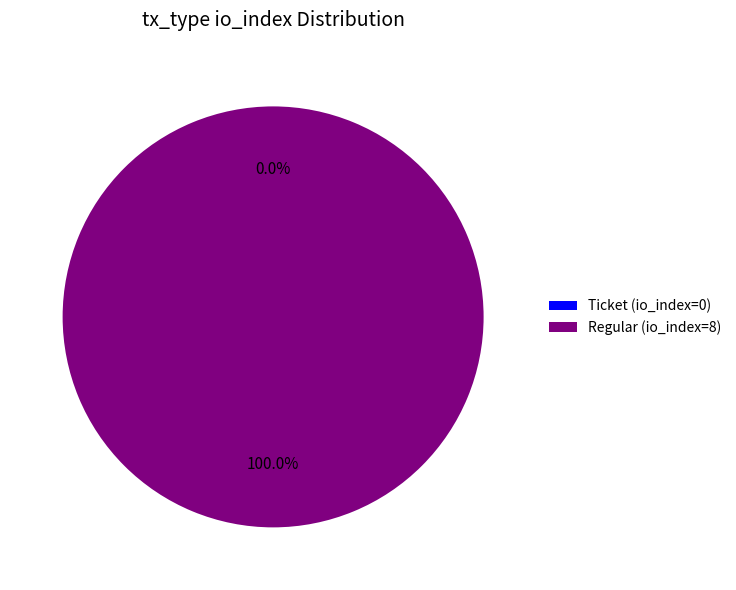

What is the majority slice?

Regular (io_index=8)